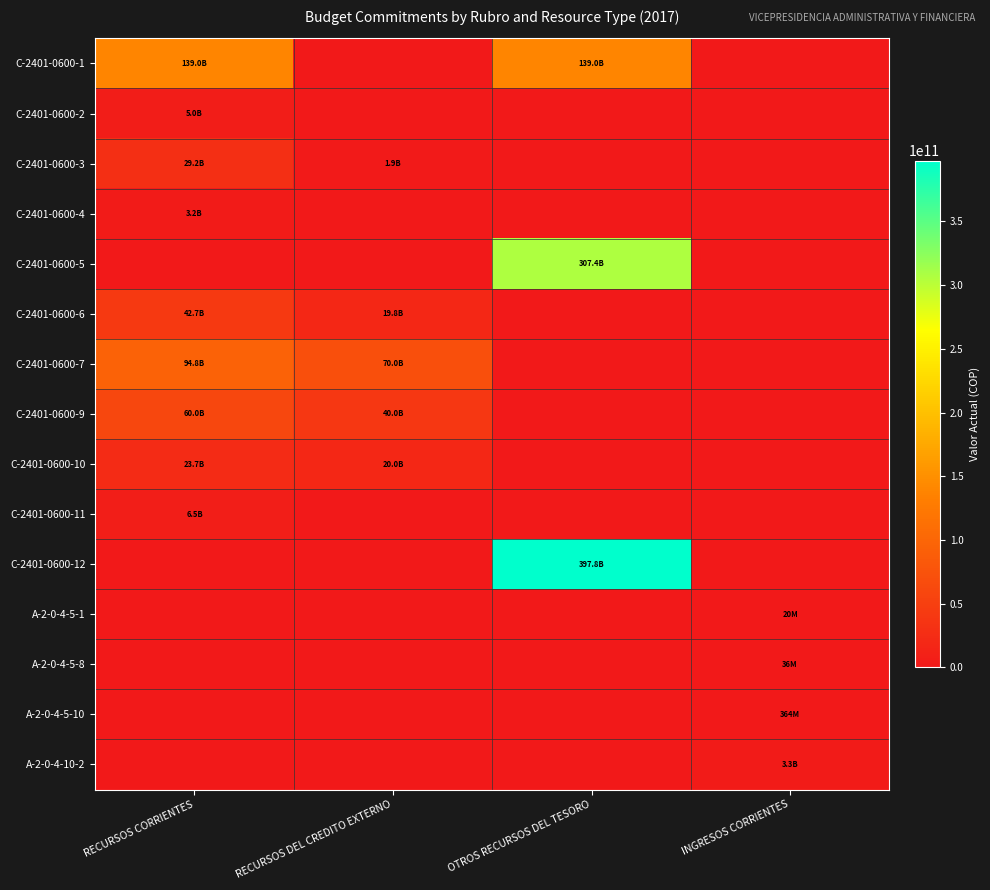

What is the difference between the highest and lowest values at RECURSOS CORRIENTES?

138986000000